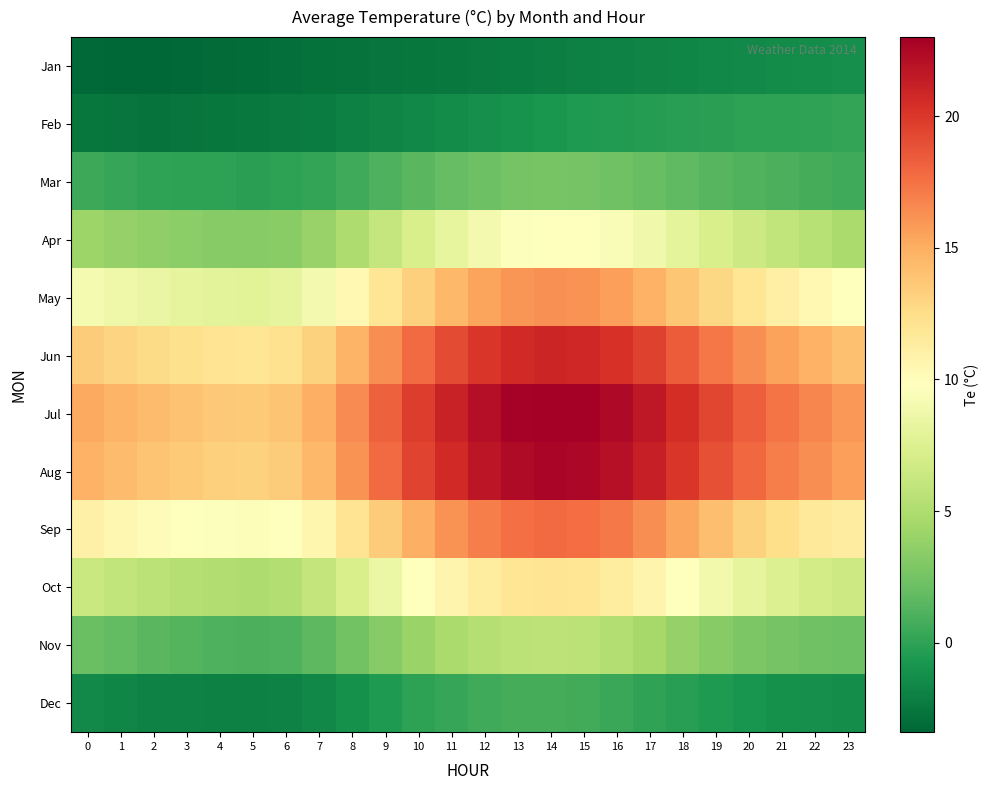

Rank the series by their maximum value, from highest to lowest.

Jul, Aug, Jun, Sep, May, Oct, Apr, Nov, Mar, Dec, Feb, Jan